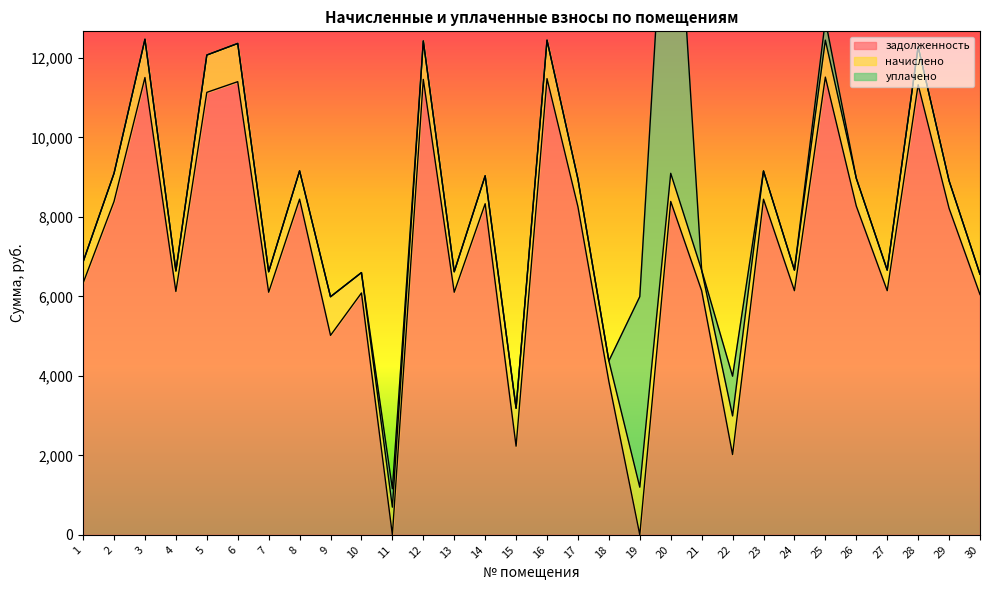

Which series has the largest range (max minus min)?

задолженность